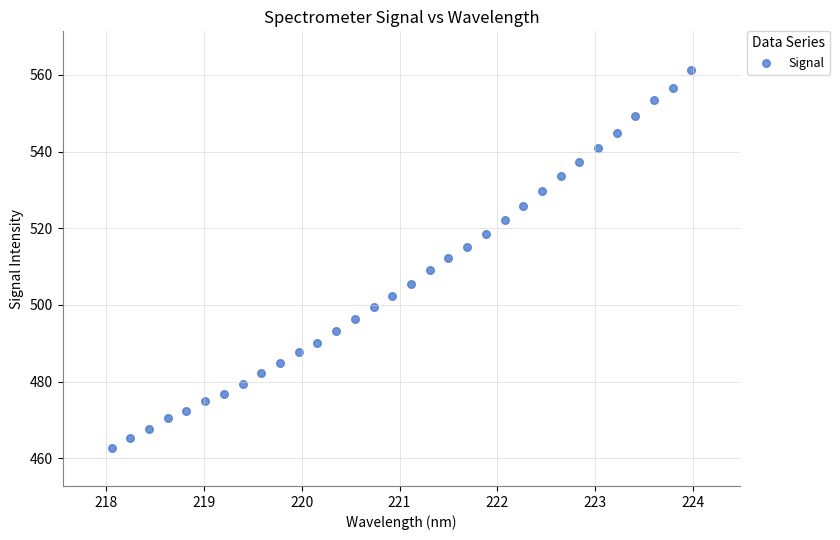

What is the range of Y values (max minus min)?

98.5